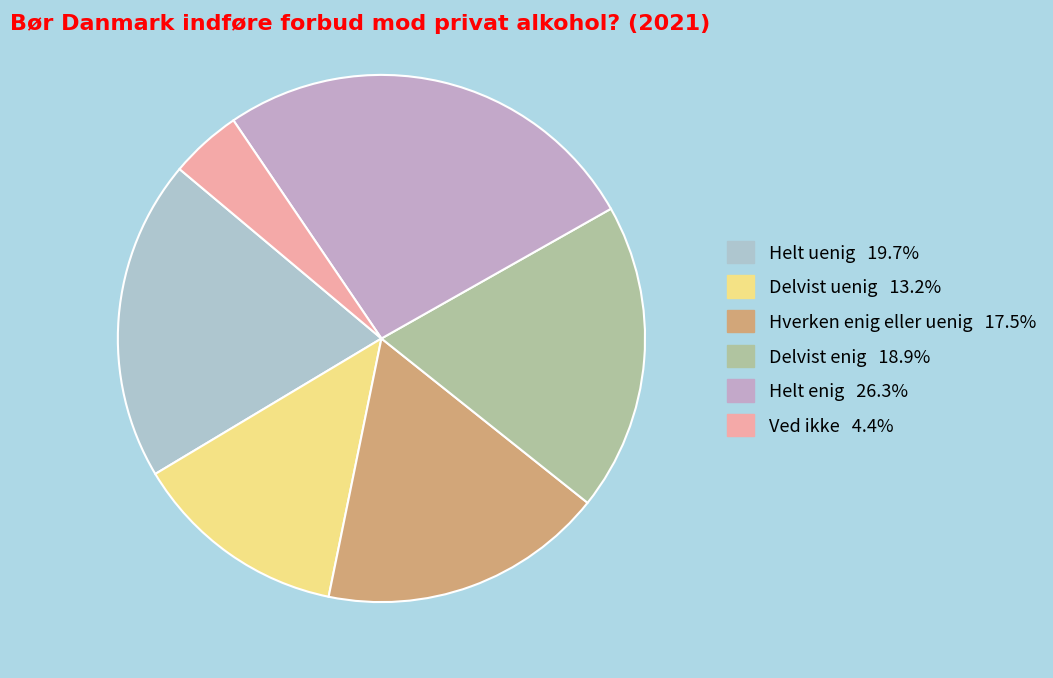

Which category has the smallest portion of the pie?

Ved ikke